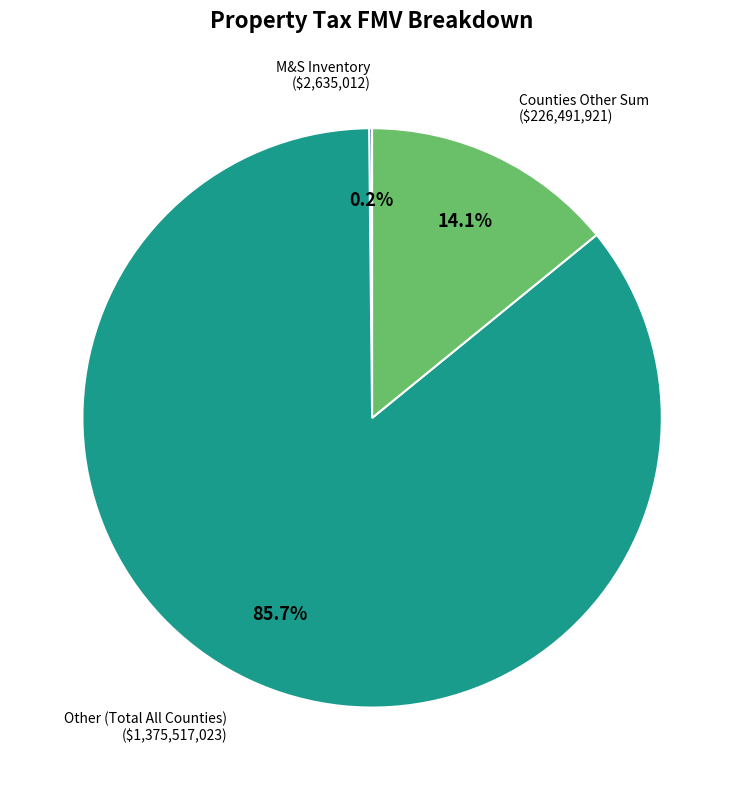

Does any single category account for the majority?

Yes